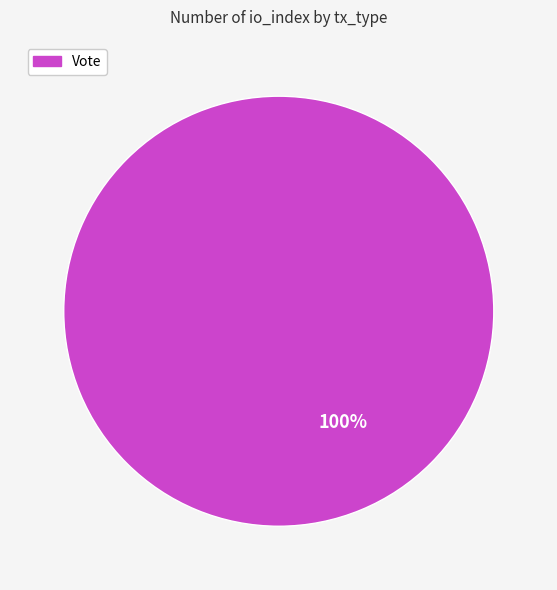

Is there any slice that represents more than half of the pie?

Yes